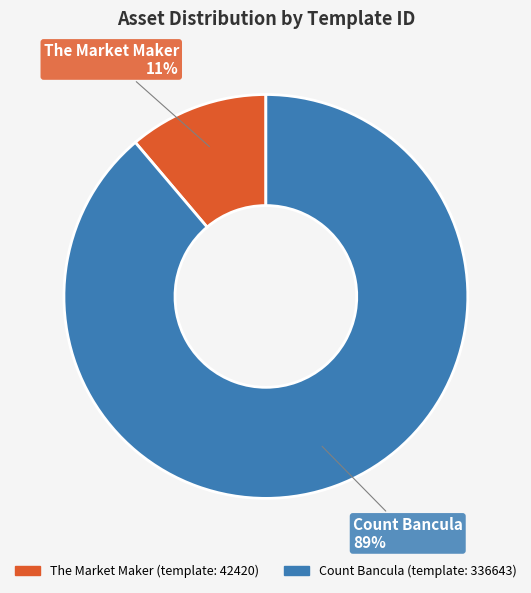

Which category has the biggest portion of the pie?

Count Bancula